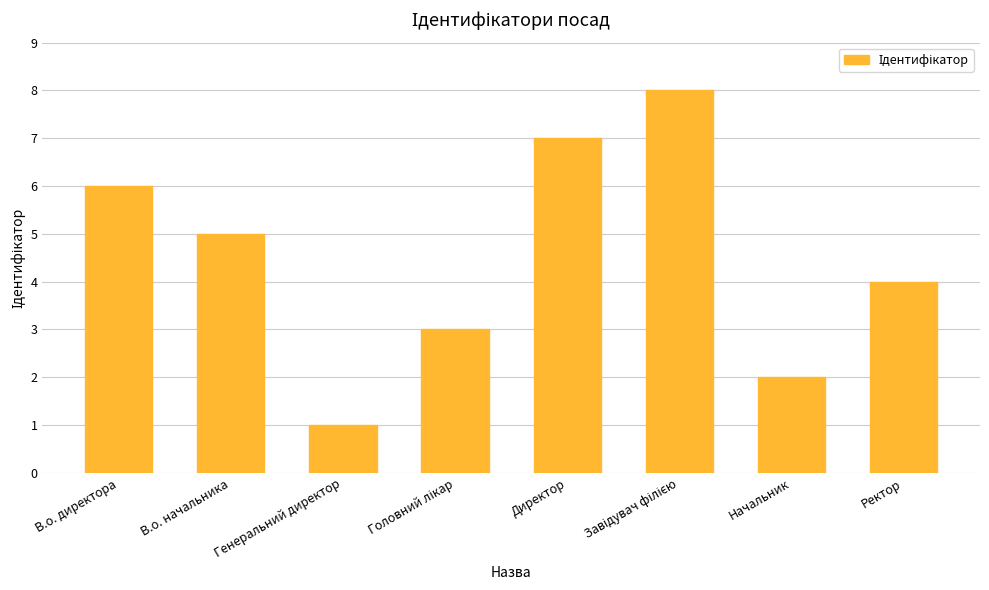

What is the sum of the values at Ректор and Директор?

11